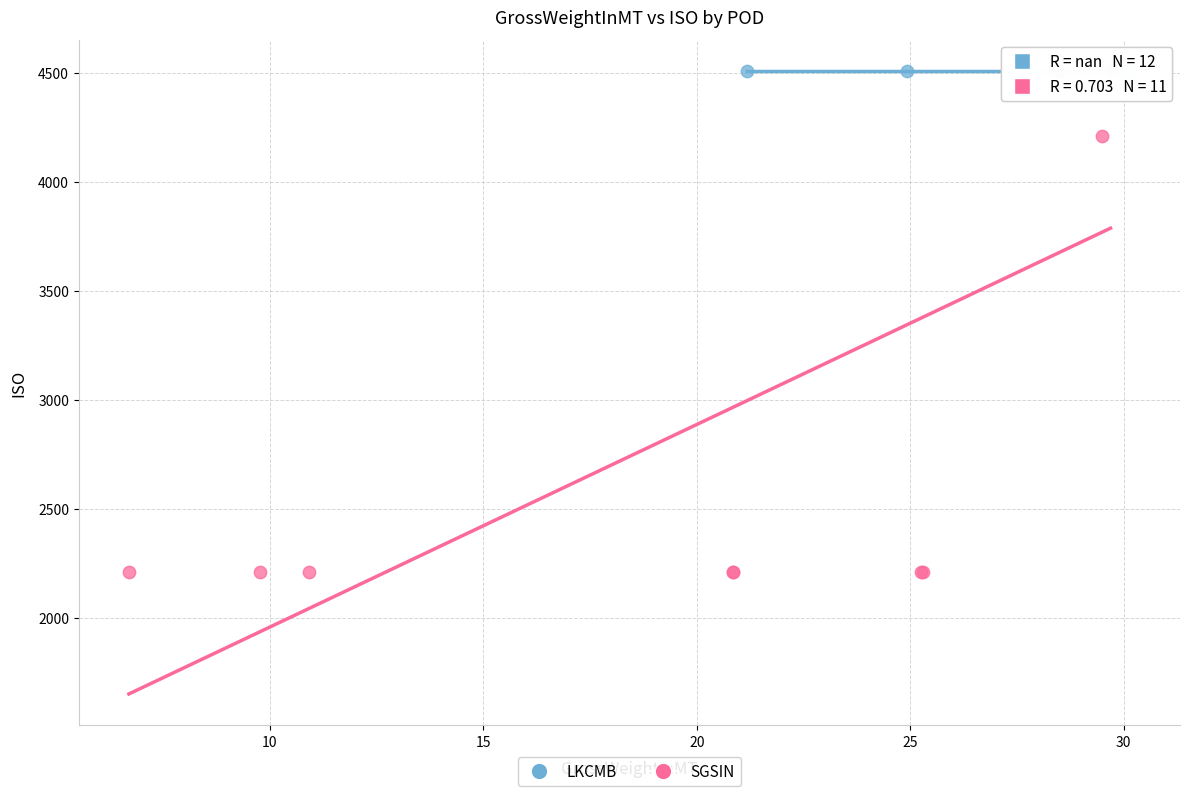

Which series contains the lowest Y value?

SGSIN